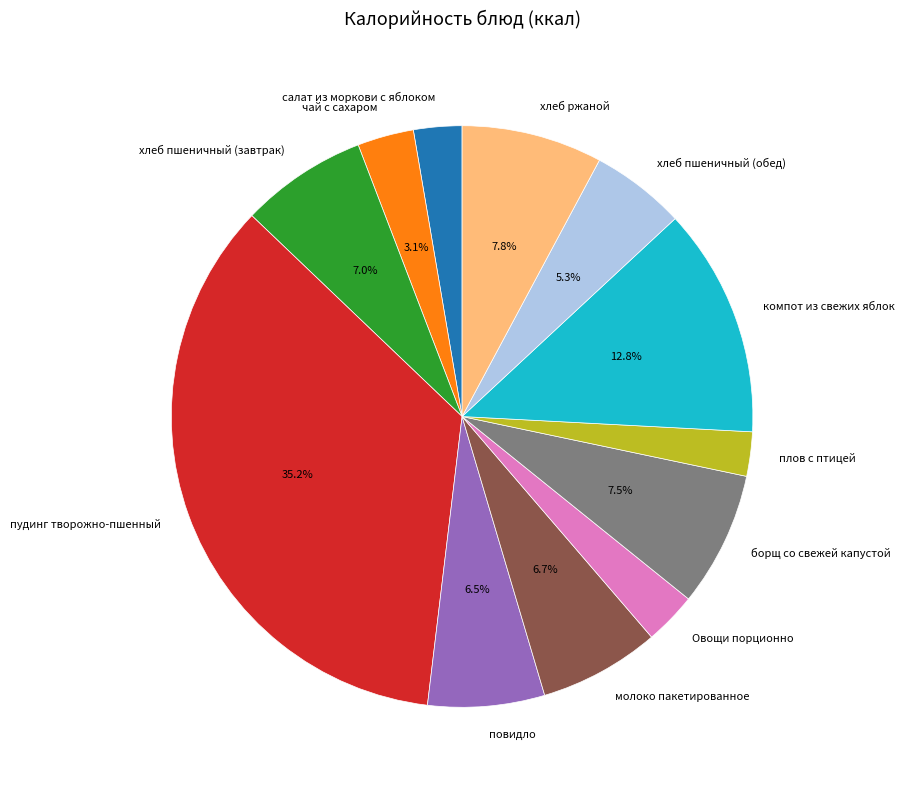

Which category has the biggest portion of the pie?

пудинг творожно-пшенный